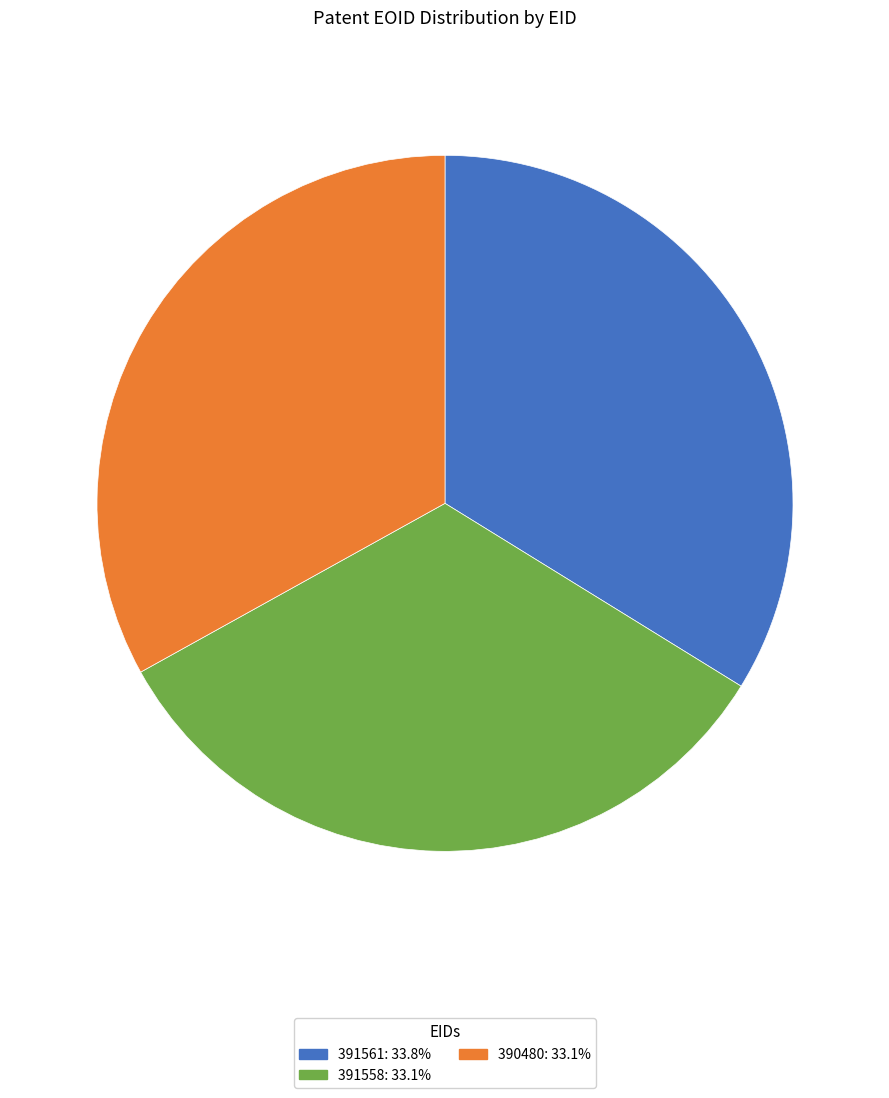

Combined, do 391561 and 391558 account for over 50%?

Yes